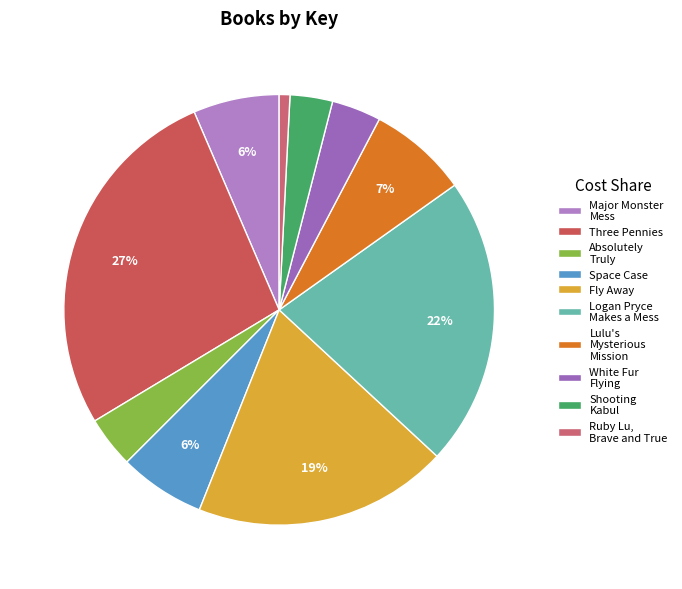

How many slices are in this pie chart?

10